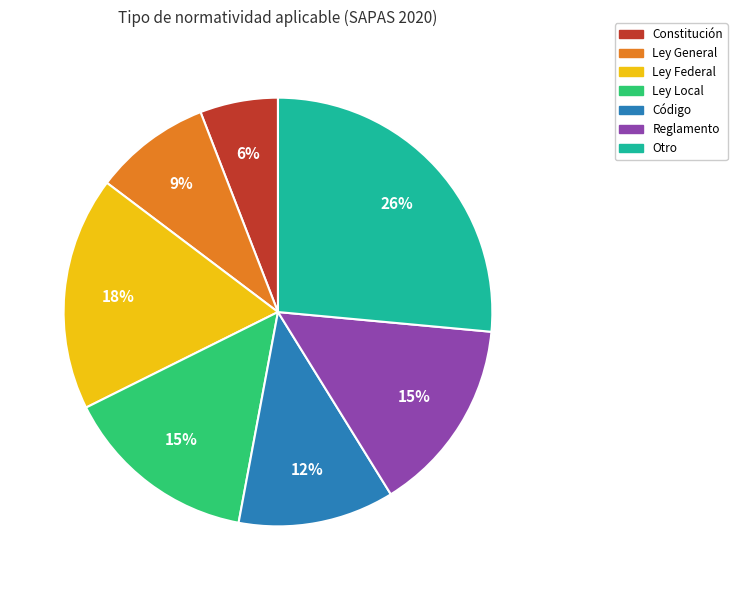

What percentage is the Código slice, to the nearest percent?

12%